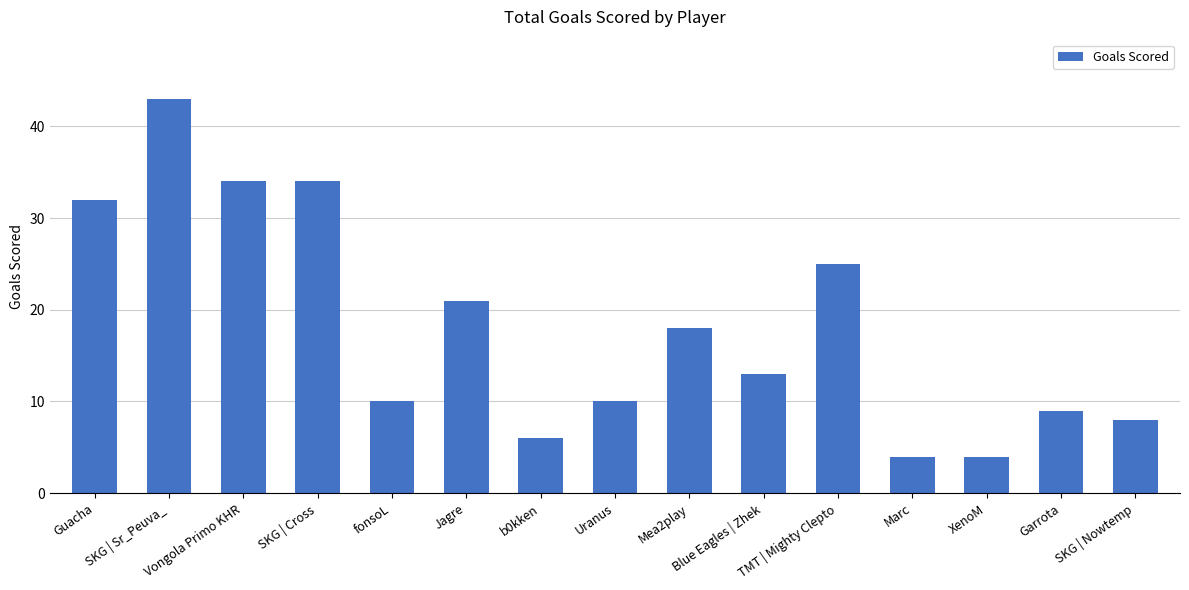

What is the minimum value shown in the chart?

4